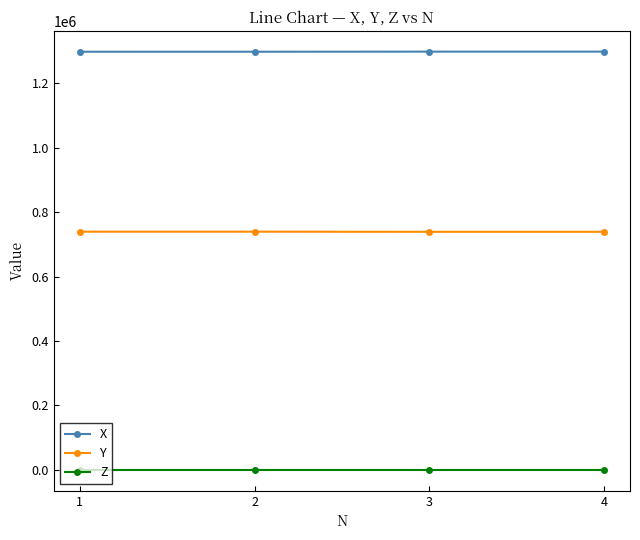

True or false: X and Z cross at least once.

False